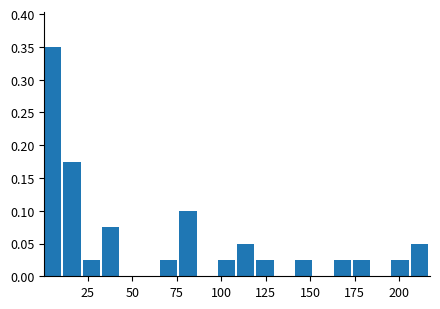

Read against the x-axis, roughly where is the centre of the tallest bar?

5